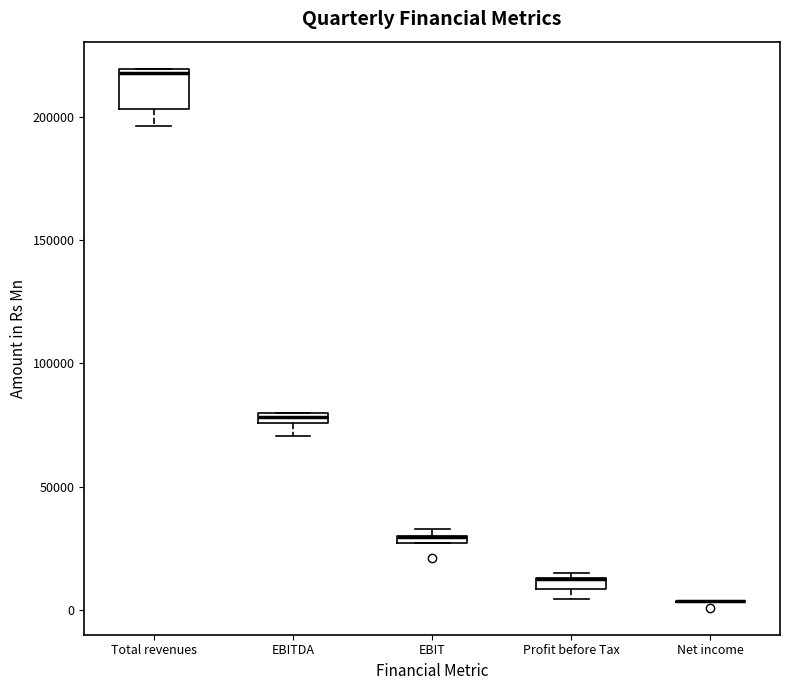

Where is the upper edge of the box for EBIT on the y-axis? The values are not printed on the chart, so give them approximately, as read against the axis.

30000